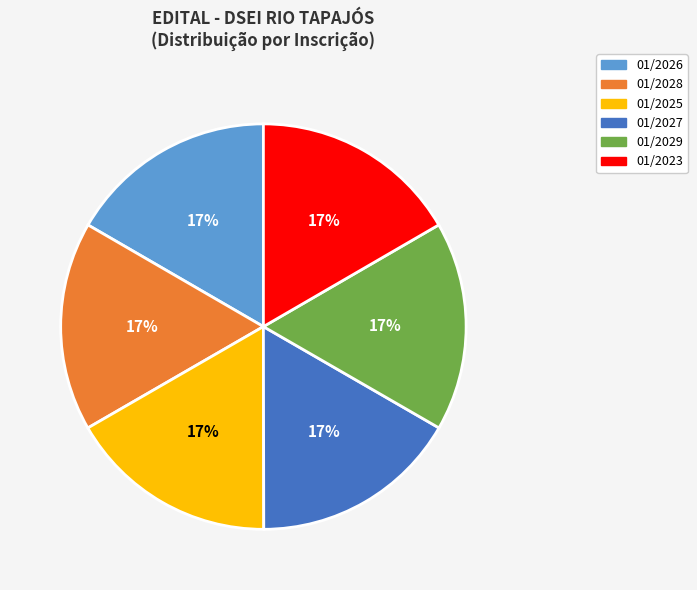

To the nearest percent, what is the average slice percentage?

17%